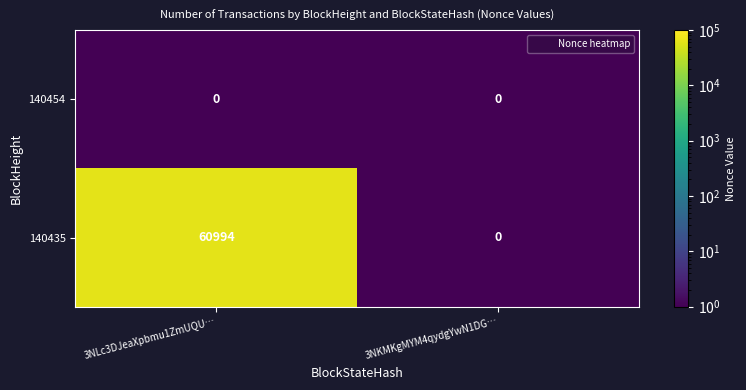

What is the difference between the maximum and minimum values in the 140435 series?

60994